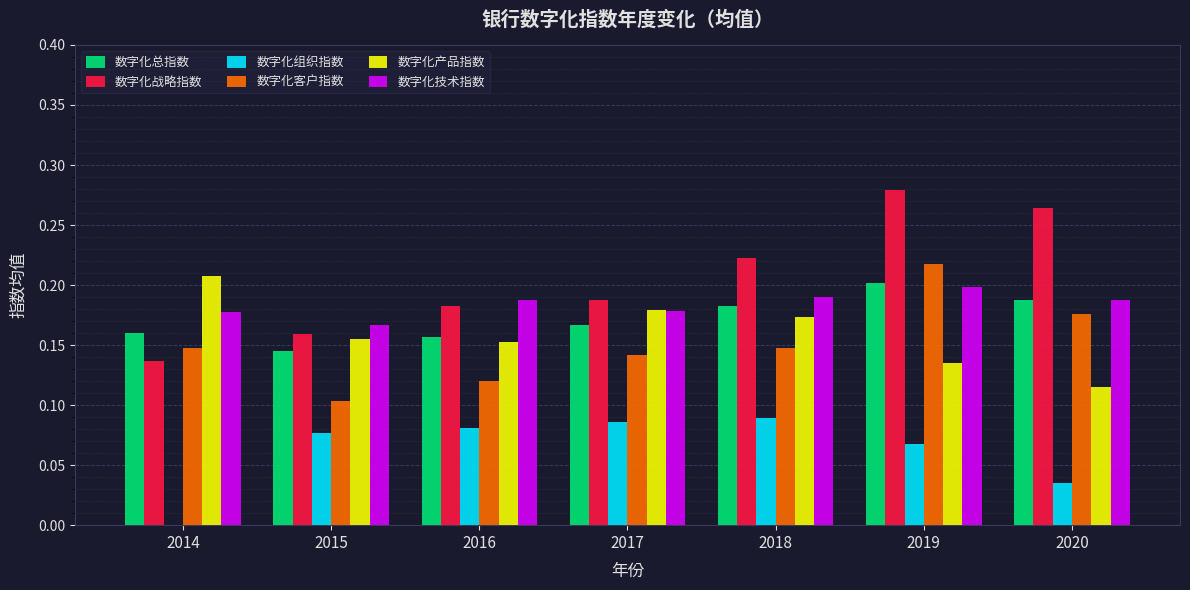

At which category does the chart reach its peak across all series?

2019